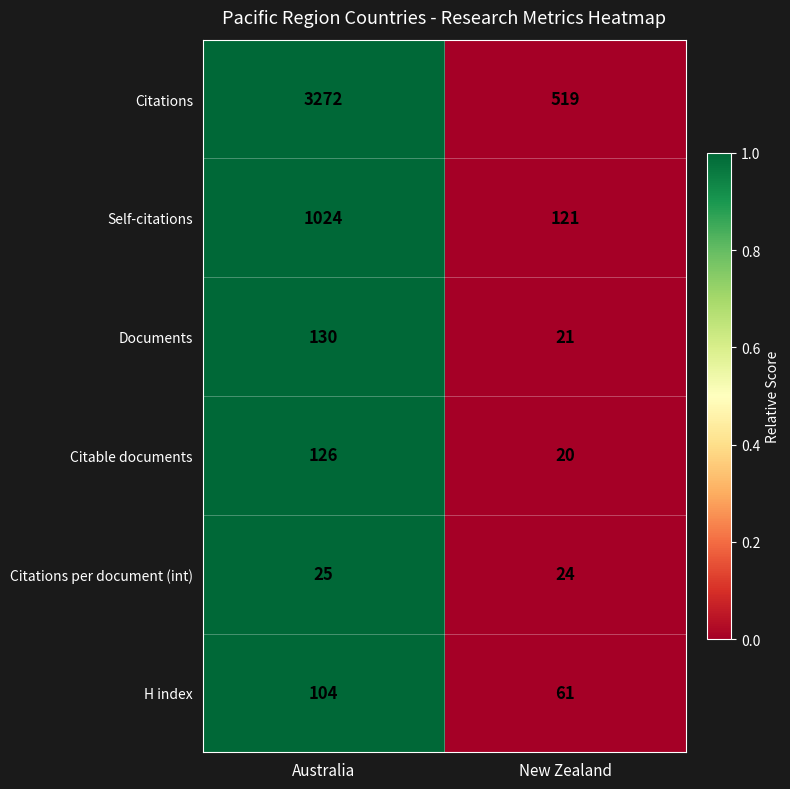

Which series has the largest total across all categories?

Citations